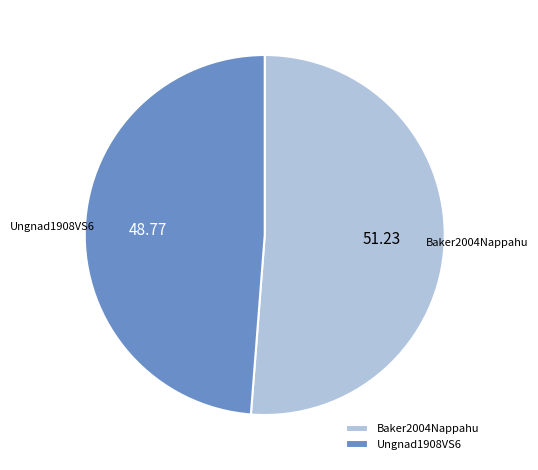

Approximately how many times larger is the value at Baker2004Nappahu compared to Ungnad1908VS6?

1.1